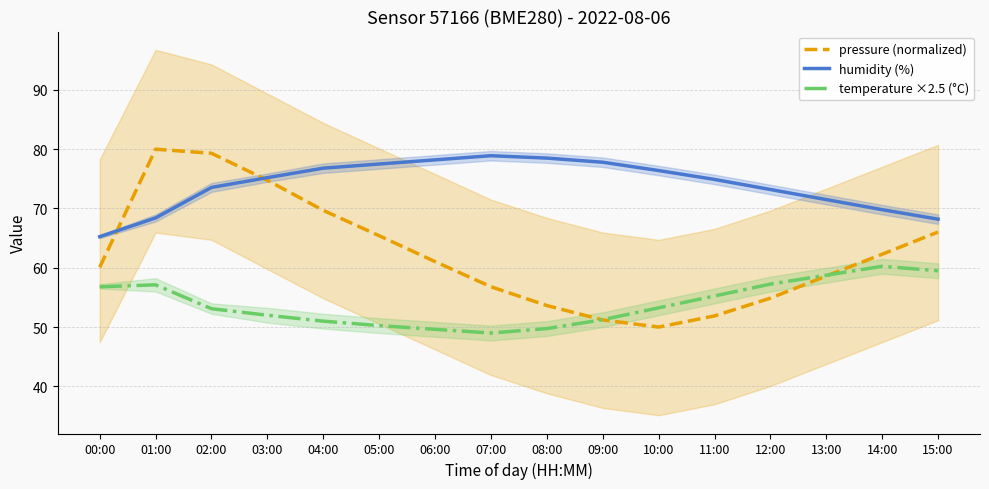

What is the average value of the pressure (normalized) series?

62.2